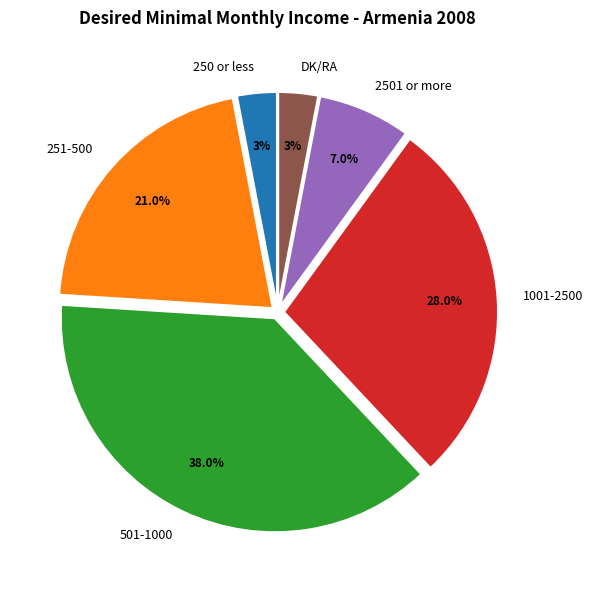

How many slices are in this pie chart?

6